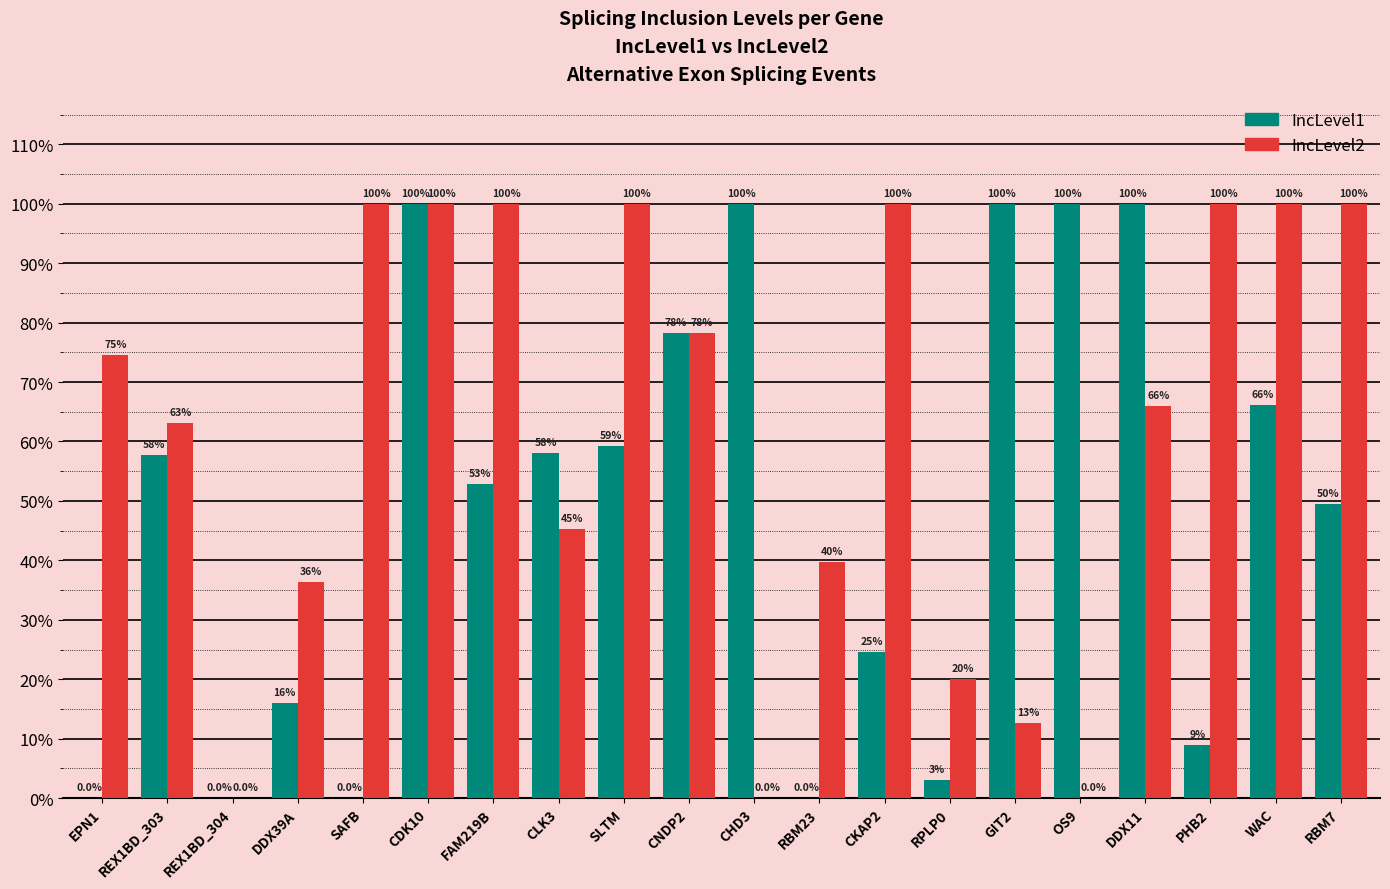

Are the bars horizontal?

No